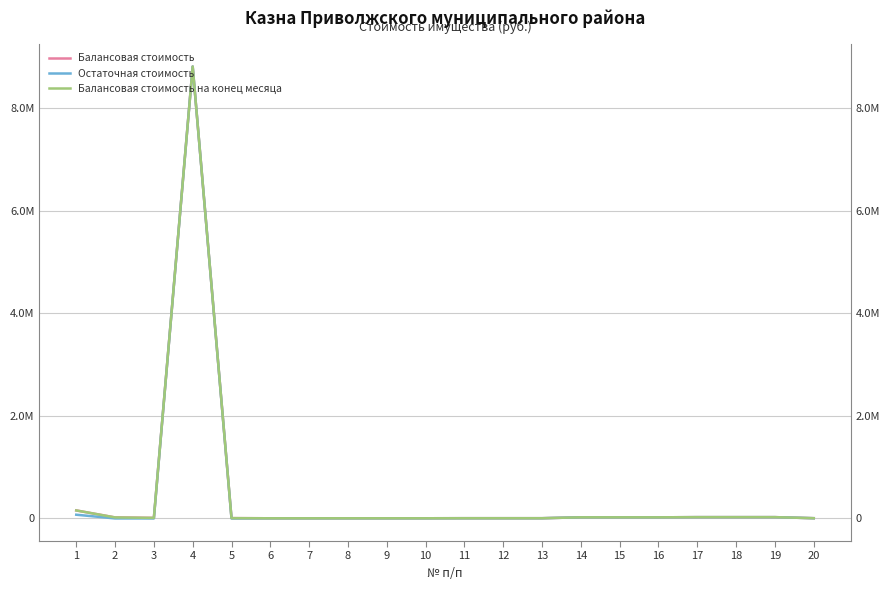

What is the difference between the second highest and second lowest values in the Балансовая стоимость series?

153111.8